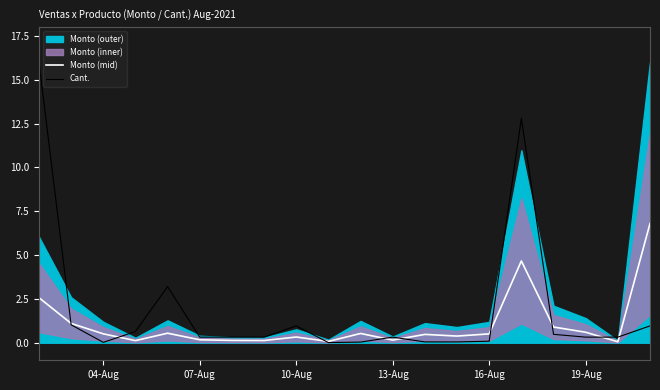

True or false: Monto (mid) has a value of 0.6 at 19-Aug.

True